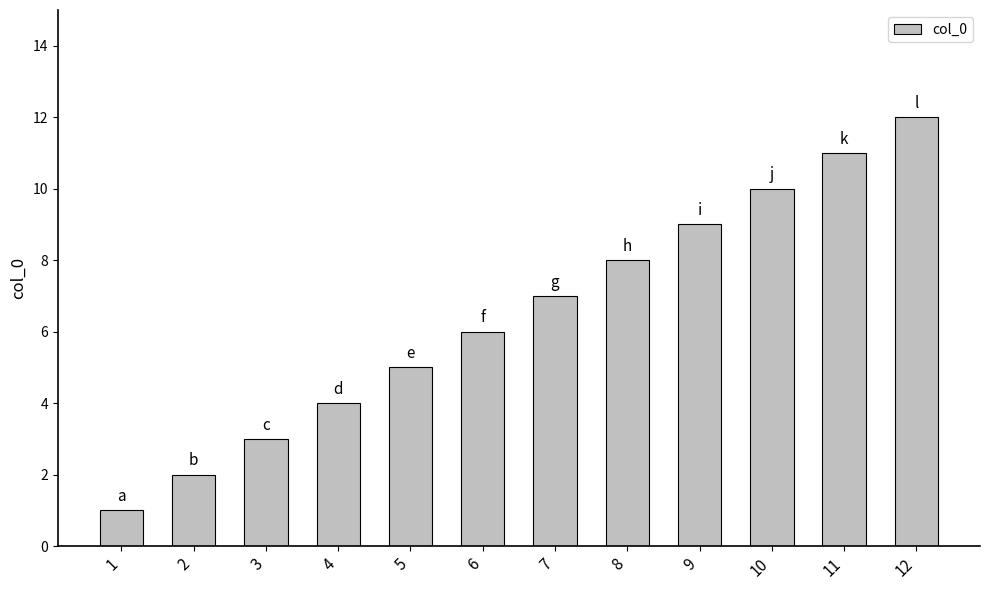

What is the difference between the maximum and minimum values?

11